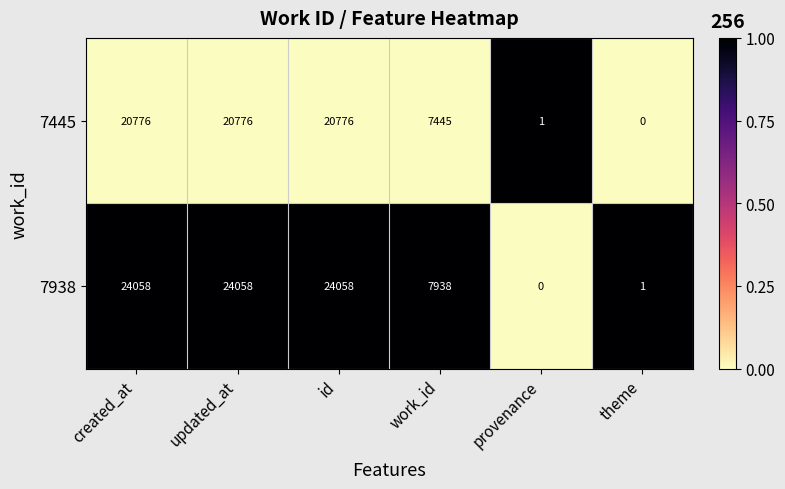

What is the maximum value shown in the chart?

24058